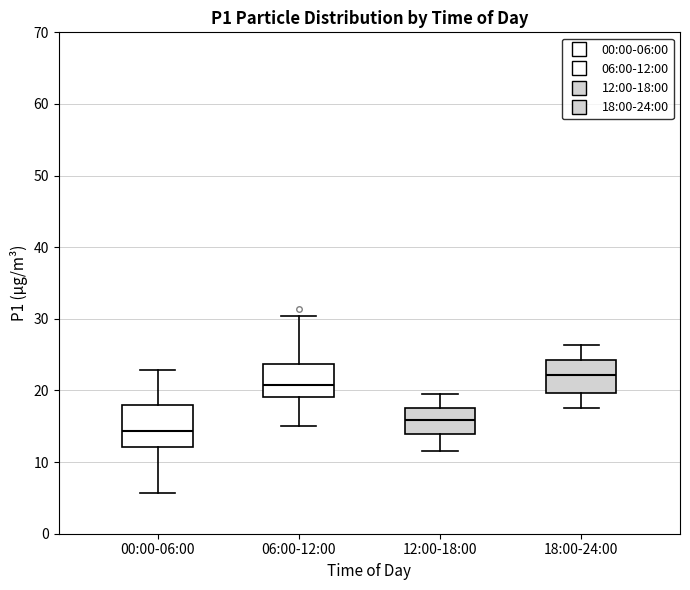

Reading left to right, read every box against the y-axis: the position of its median line, the range the box covers, and the ends of its whiskers. The values are not printed on the chart, so give them approximately, as read against the axis.

00:00-06:00: median 14, box 12 to 18, whiskers 6 to 23
06:00-12:00: median 21, box 19 to 24, whiskers 15 to 30
12:00-18:00: median 16, box 14 to 18, whiskers 12 to 20
18:00-24:00: median 22, box 20 to 24, whiskers 18 to 26